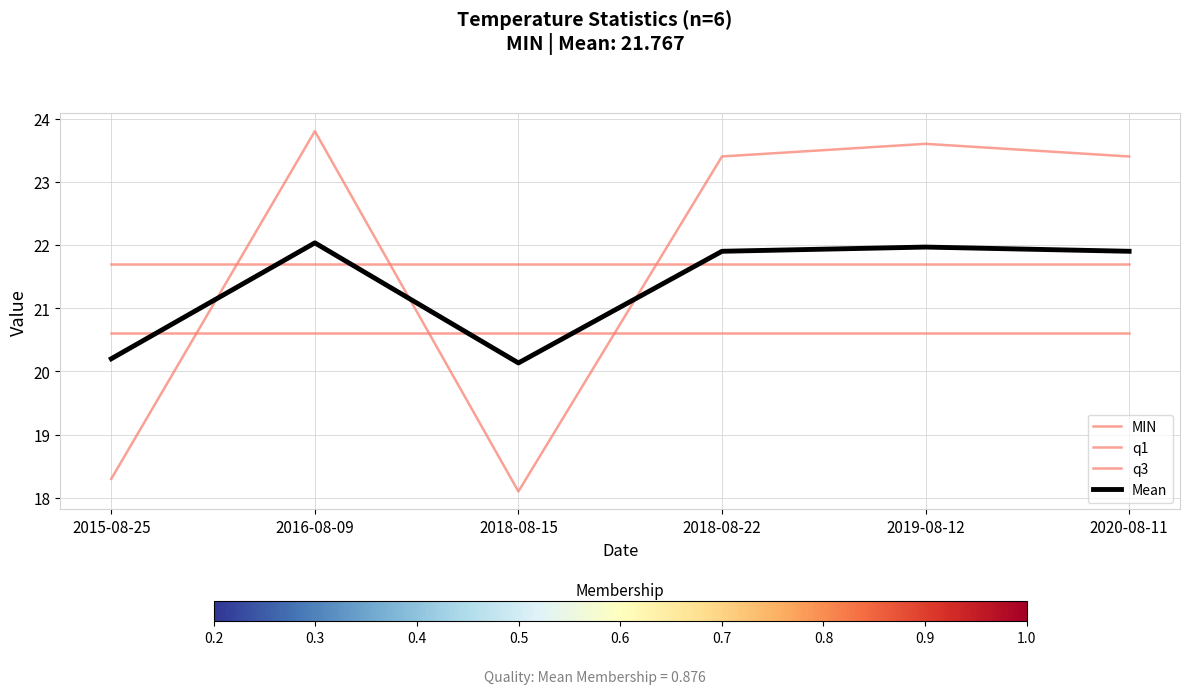

What position from the right is 2019-08-12?

2